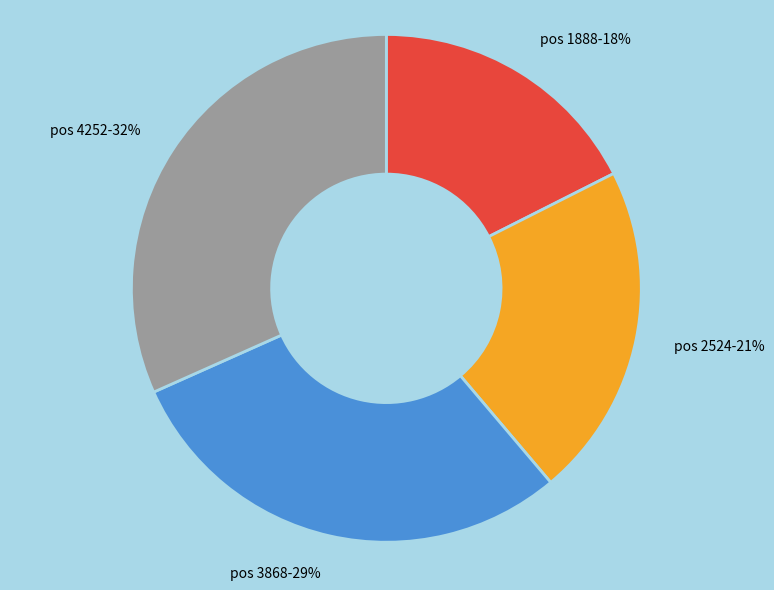

Which slice is the smallest?

pos 1888-18%